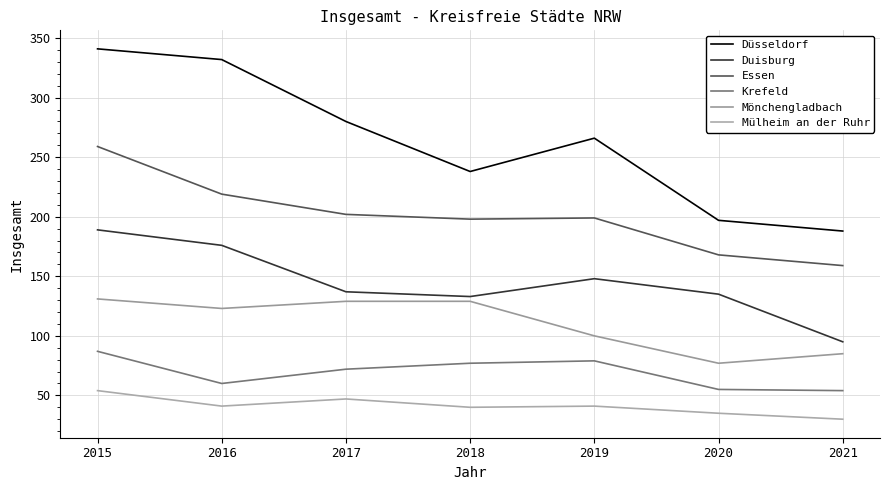

At which label does Mönchengladbach first exceed 123?

2015